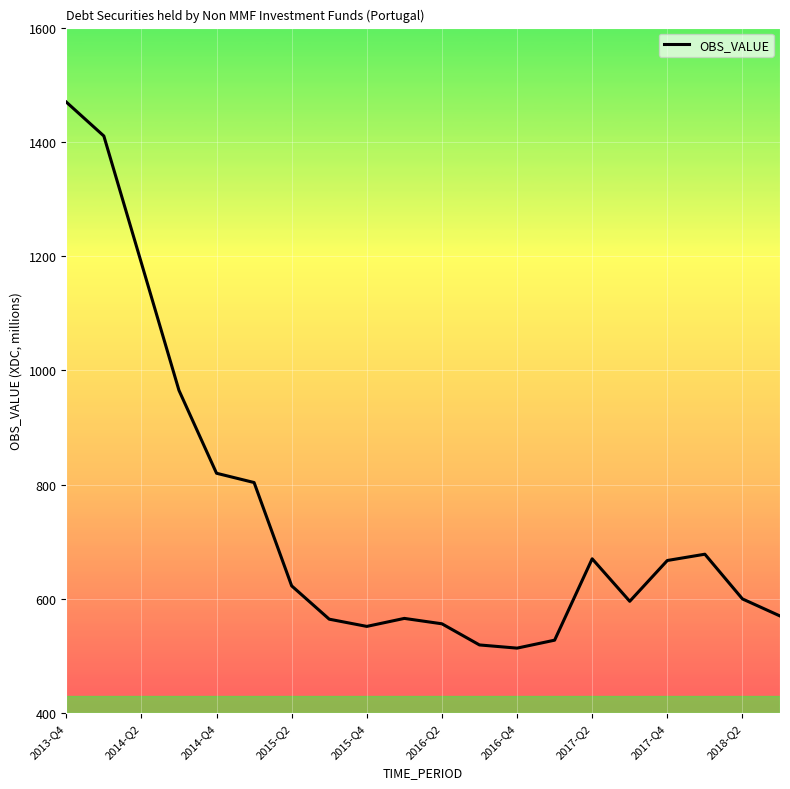

How many lines are shown in the chart?

1